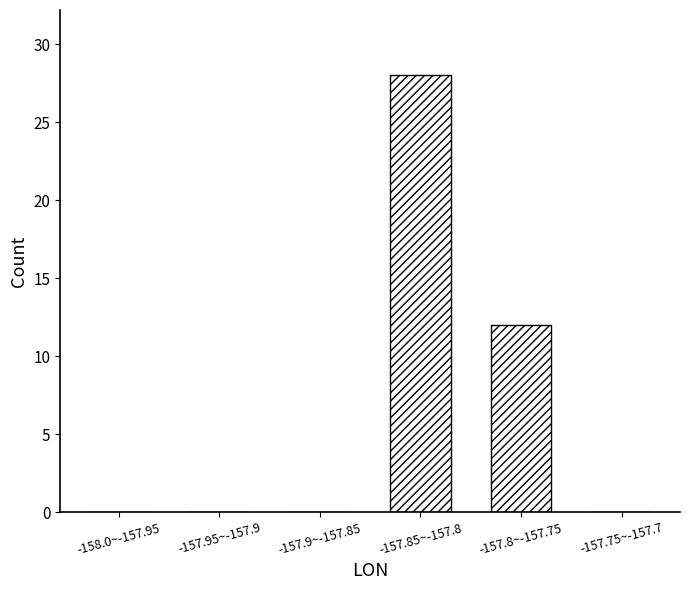

Reading left to right, list all the values displayed in this chart.

-158.0~-157.95=0	-157.95~-157.9=0	-157.9~-157.85=0	-157.85~-157.8=28	-157.8~-157.75=12	-157.75~-157.7=0